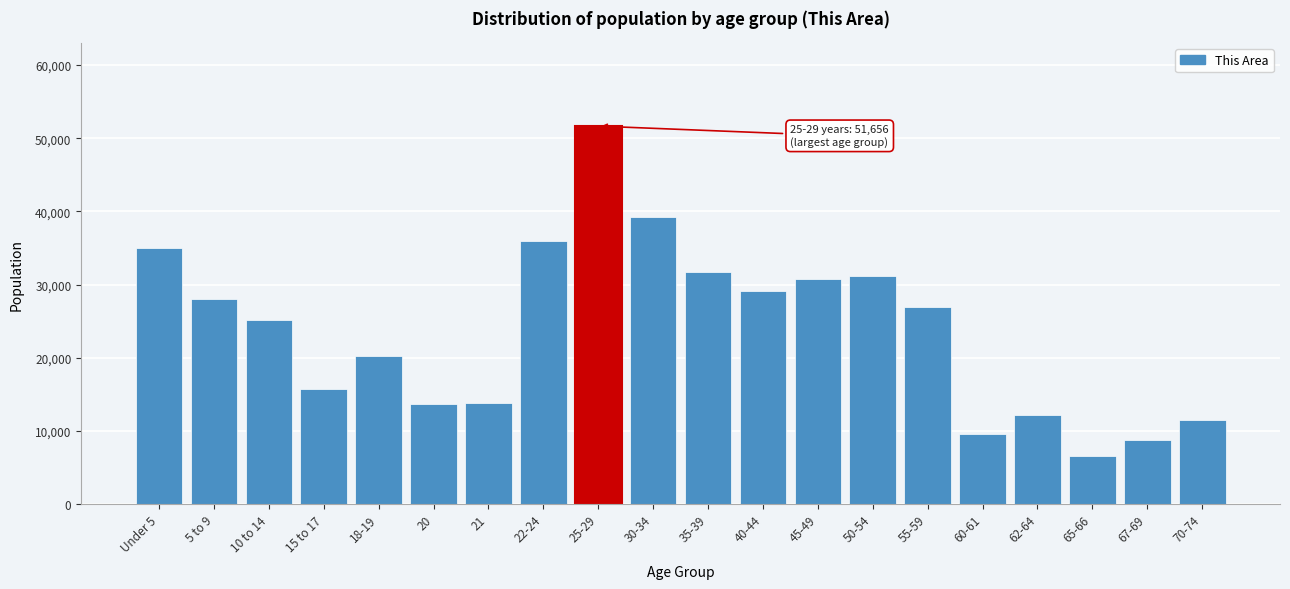

Is it true that the value at 62-64 is 12224?

True